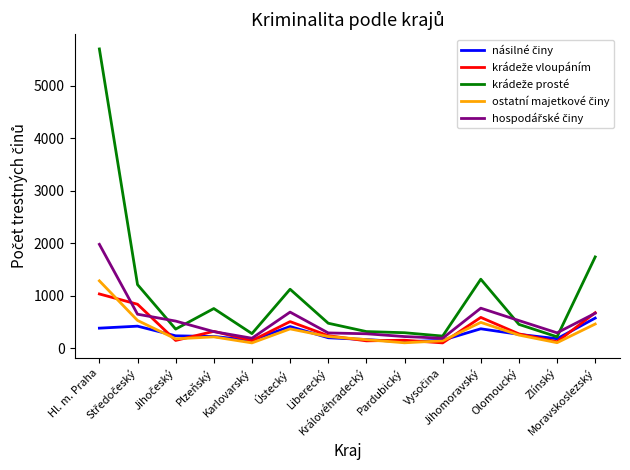

What is the difference between the highest and lowest values at Liberecký?

277